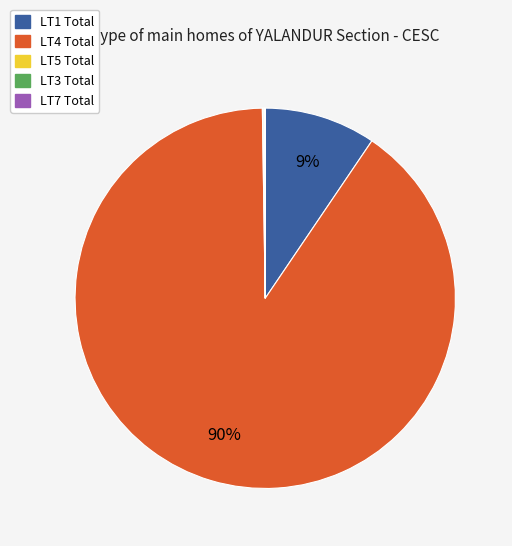

Does any single category account for the majority?

Yes